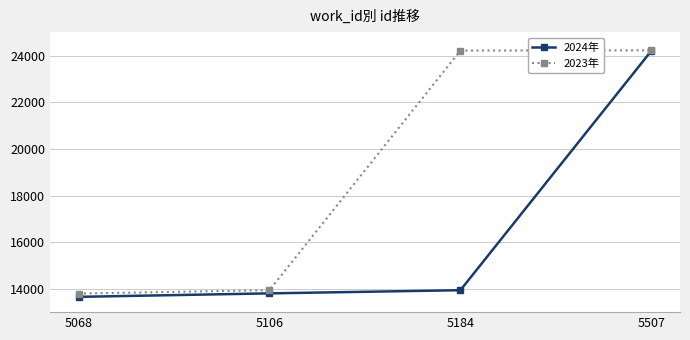

At how many categories does at least one series exceed 20209?

2